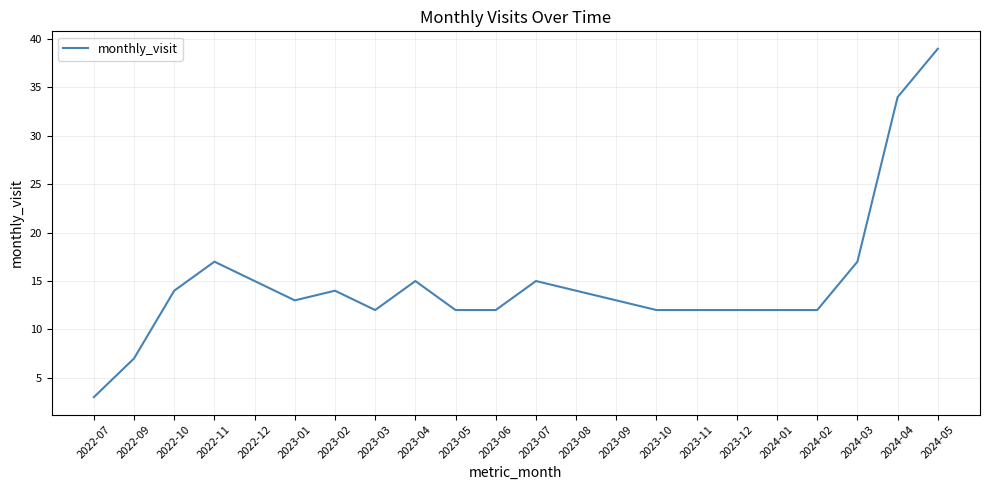

Reading left to right, what are all the values shown in this chart?

2022-07=3	2022-09=7	2022-10=14	2022-11=17	2022-12=15	2023-01=13	2023-02=14	2023-03=12	2023-04=15	2023-05=12	2023-06=12	2023-07=15	2023-08=14	2023-09=13	2023-10=12	2023-11=12	2023-12=12	2024-01=12	2024-02=12	2024-03=17	2024-04=34	2024-05=39